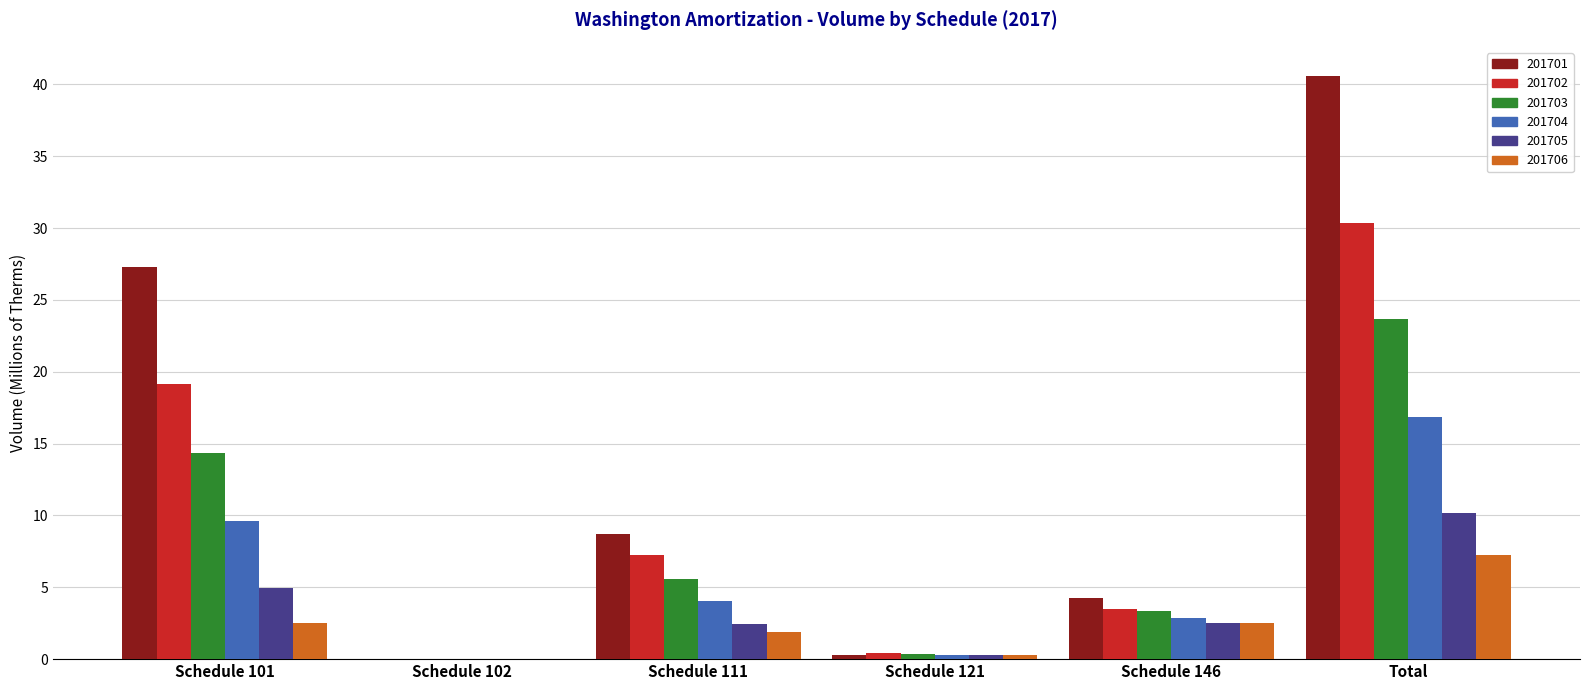

What value does the 201702 series have at Total?

30.4